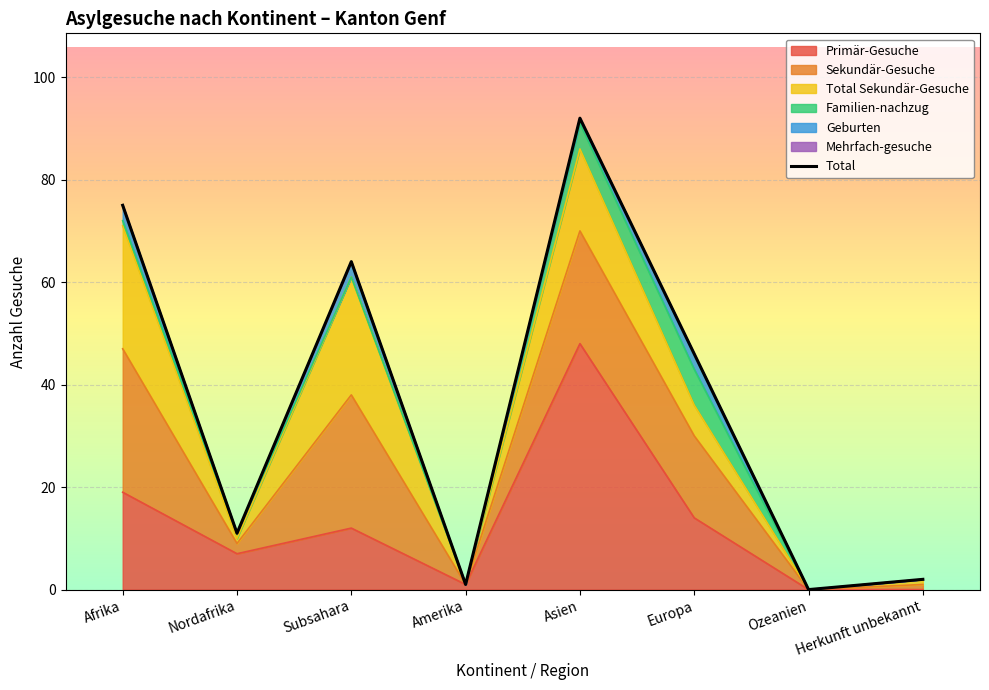

How many data points are above 46?

3